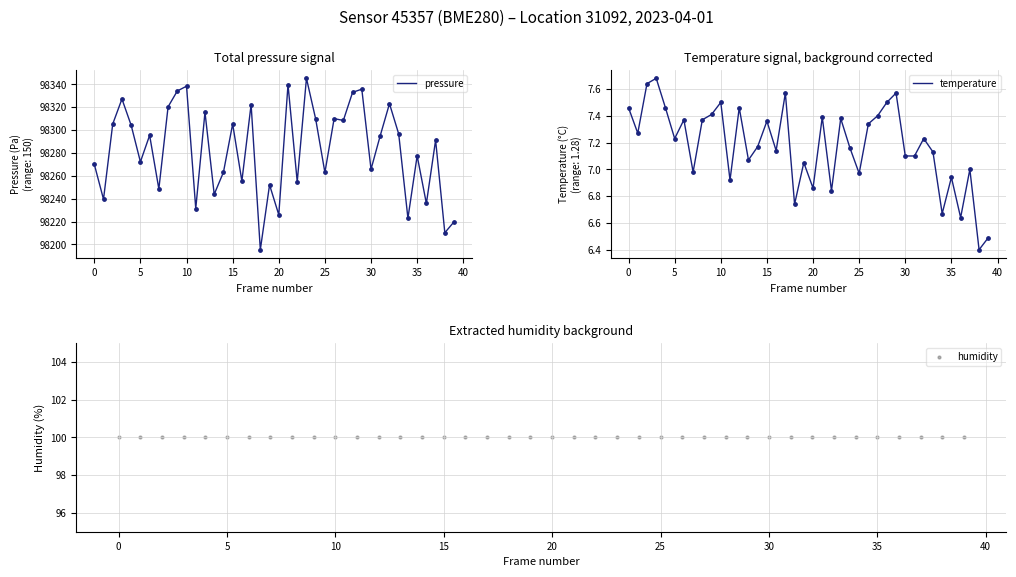

What is the lowest value of the pressure series?

98195.4